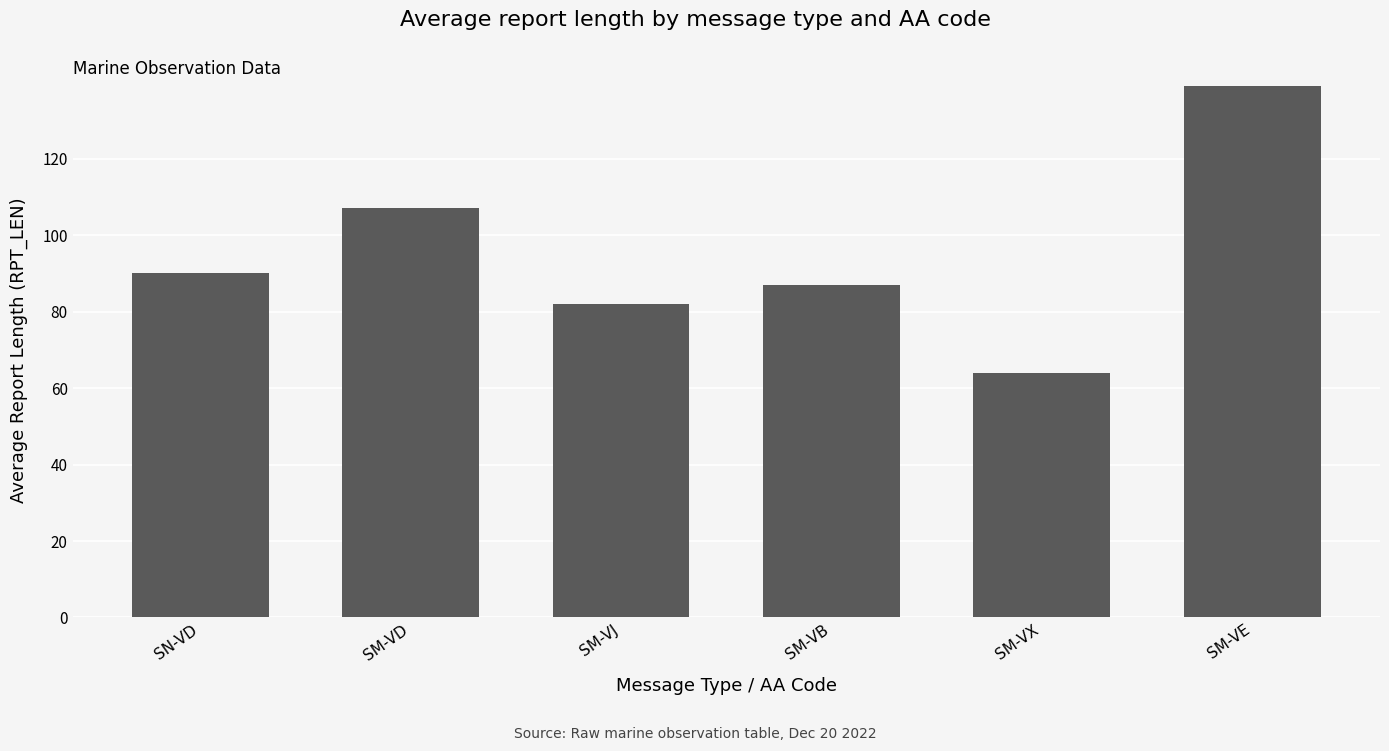

Which has a higher value, SM-VD or SN-VD?

SM-VD